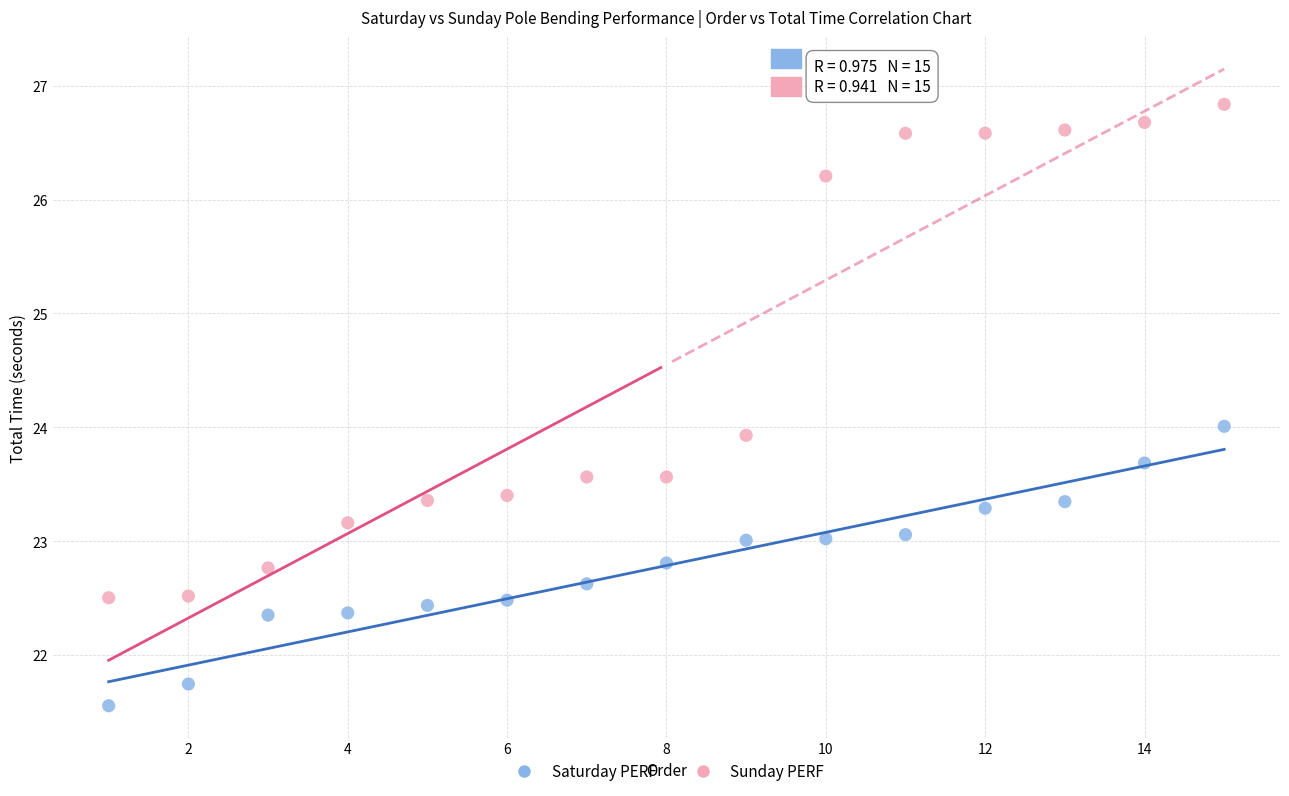

Which series reaches the minimum Y coordinate?

Saturday PERF